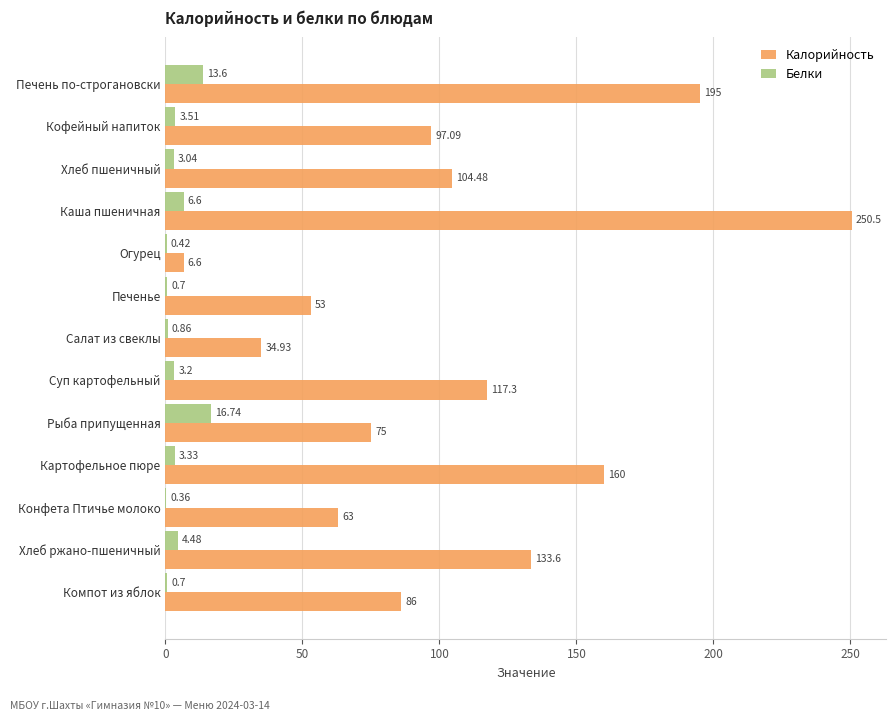

What is the sum of all Белки values?

57.5